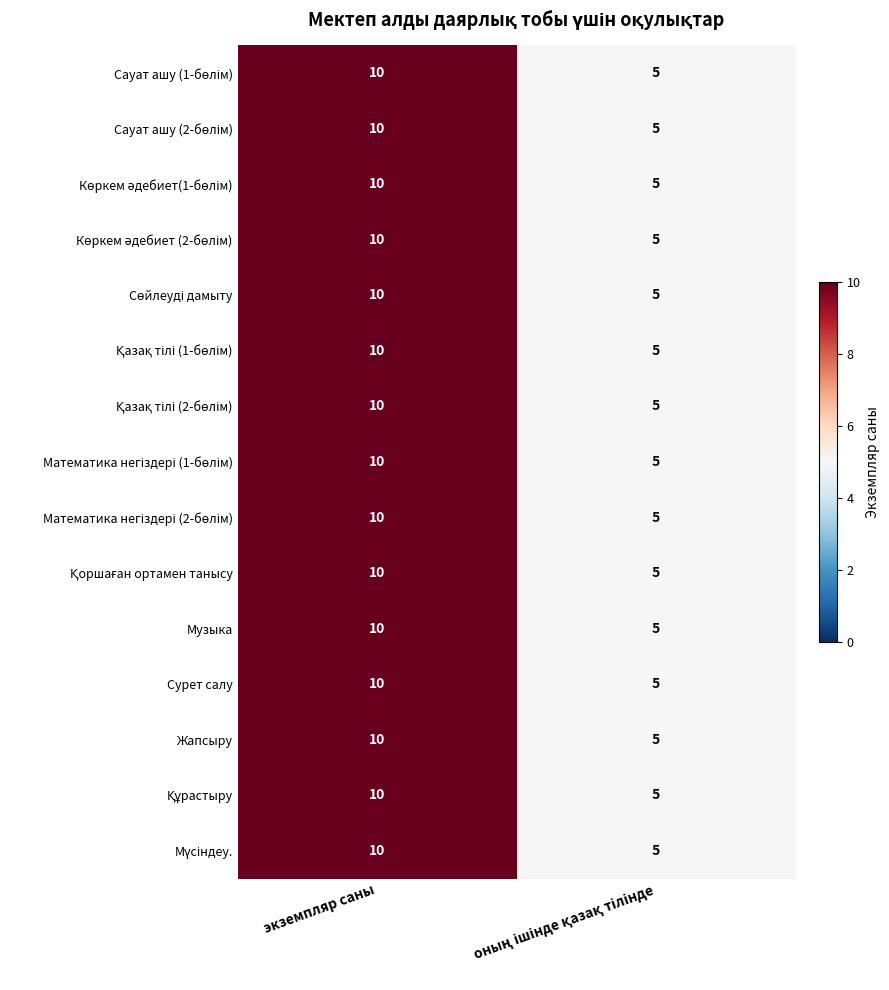

Is it true that Музыка equals 10 at экземпляр саны?

True